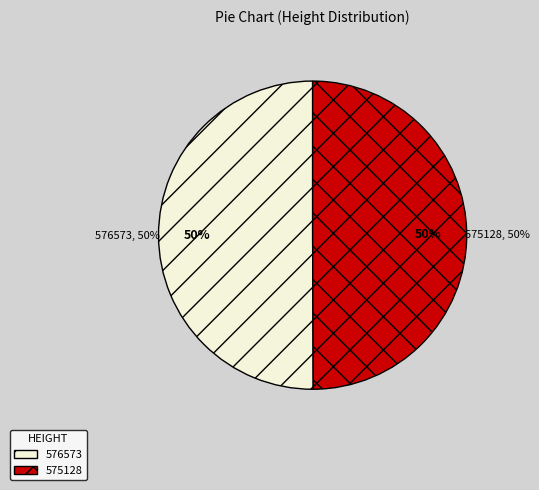

Which slice is the largest?

576573